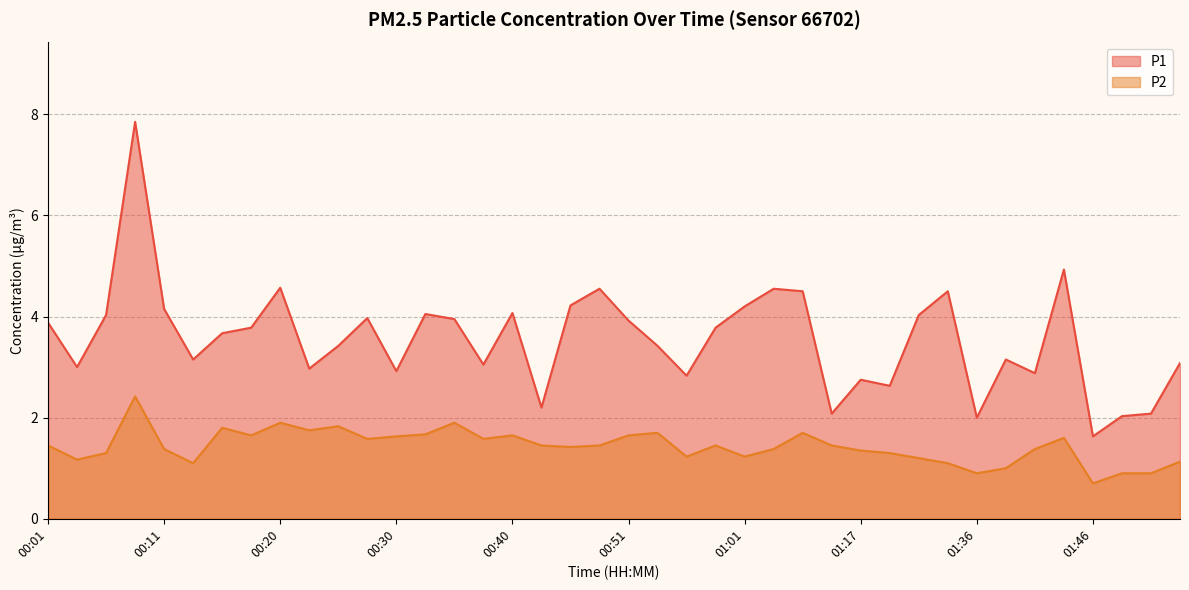

How many lines are shown in the chart?

2